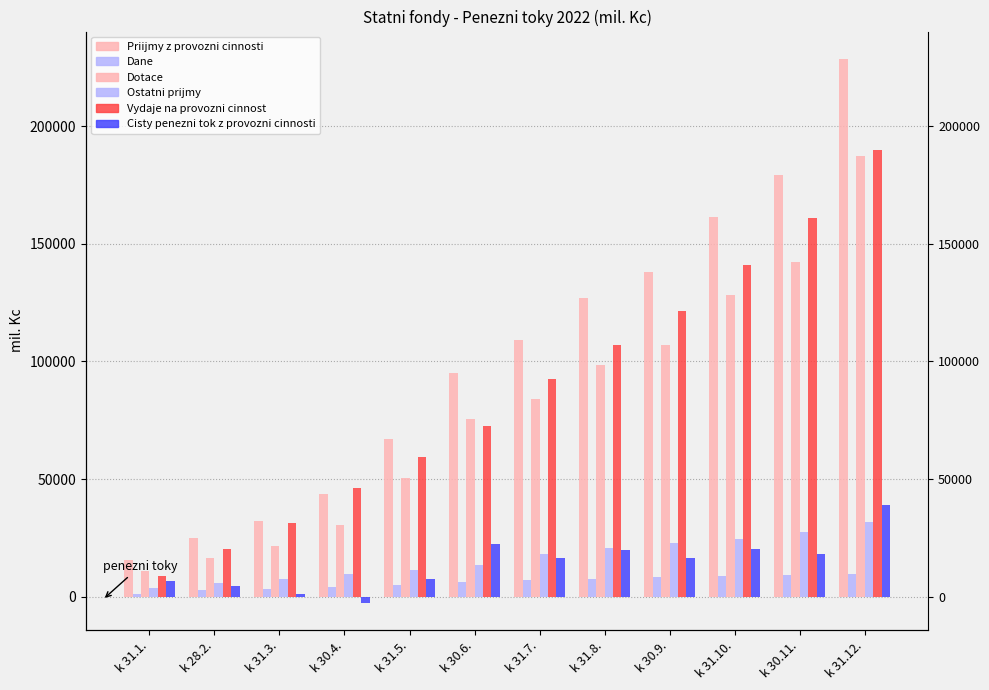

Where is Vydaje na provozni cinnost nearest to the value 99355?

k 31.7.